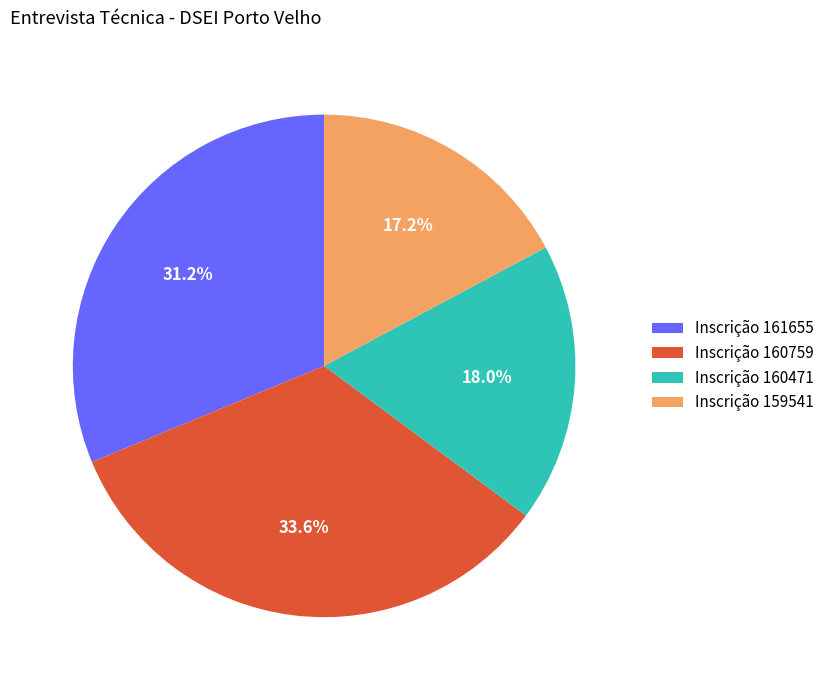

What is the ratio of the value at Inscrição 159541 to the value at Inscrição 160759?

0.5